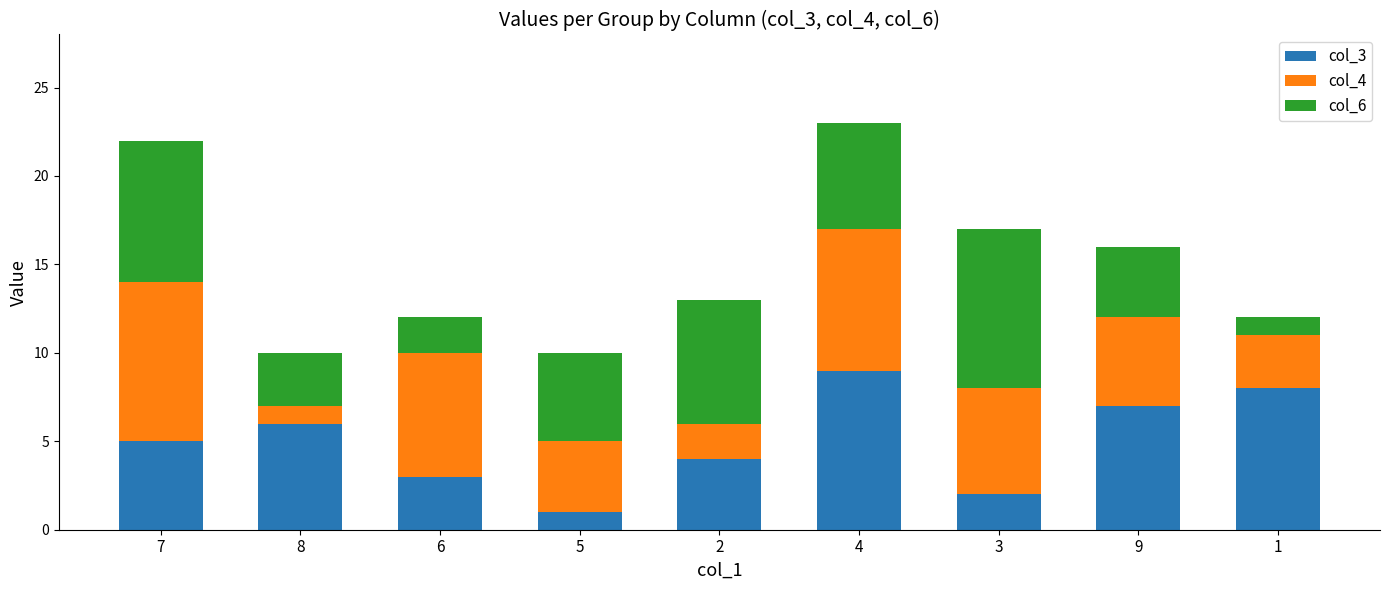

The col_3 series shows 8 at 1. True or false?

True